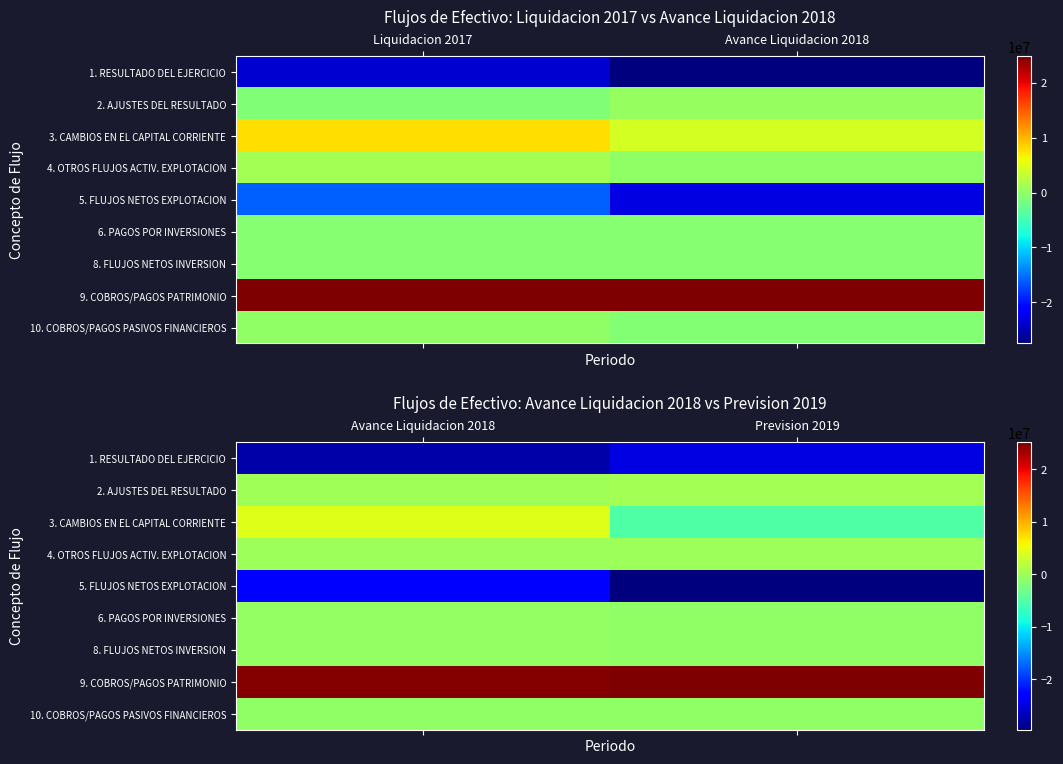

At how many categories does at least one series exceed 23294401?

2